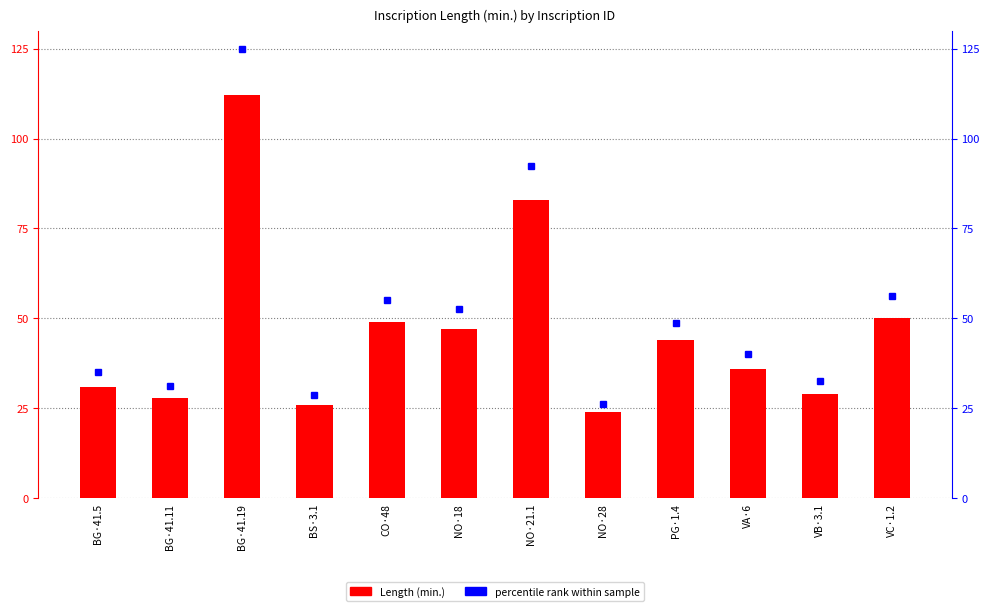

What is the change in value from CO·48 to PG·1.4?

-5